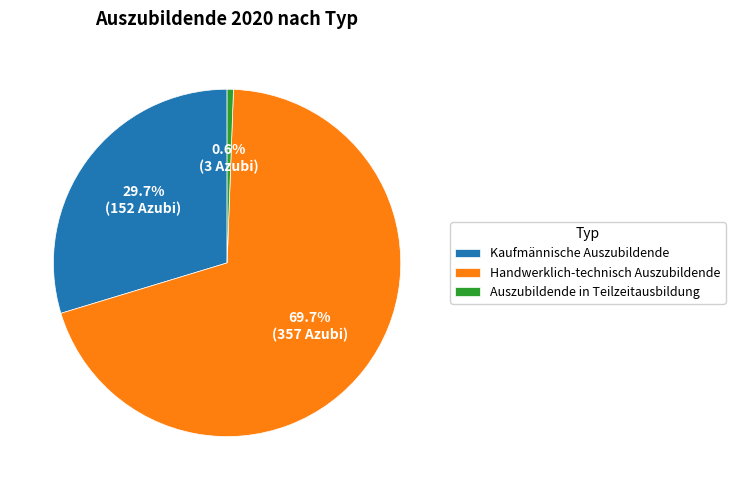

Which slice represents more than half of the pie?

Handwerklich-technisch Auszubildende